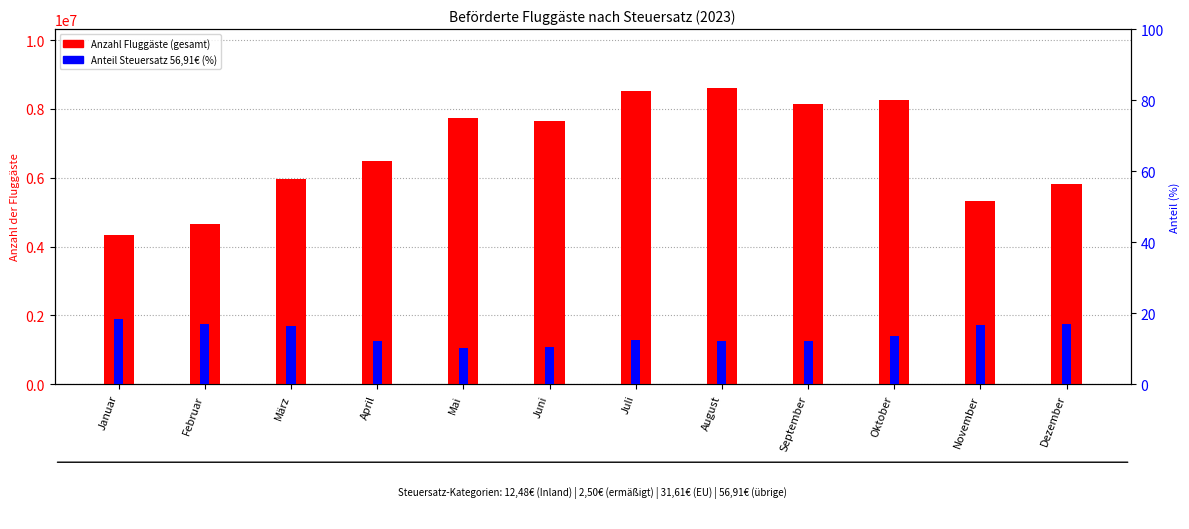

What is the value of the Anteil Steuersatz 56,91 (%) bar at the 12th from the left?

17.0